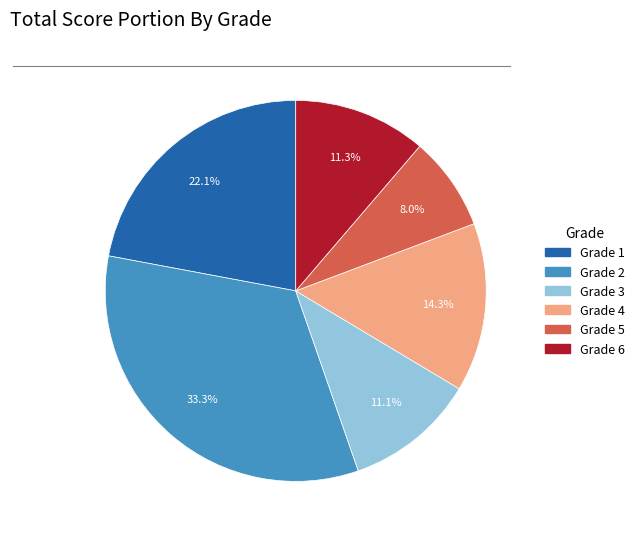

Does any single category account for the majority?

No